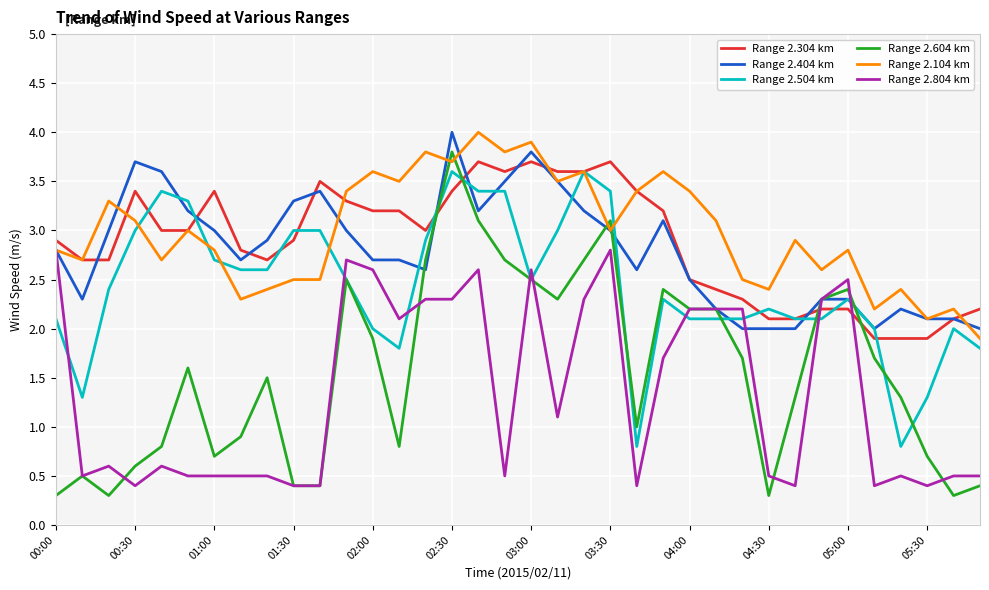

After their last crossing, which series has the higher values: Range 2.804 km or Range 2.304 km?

Range 2.304 km